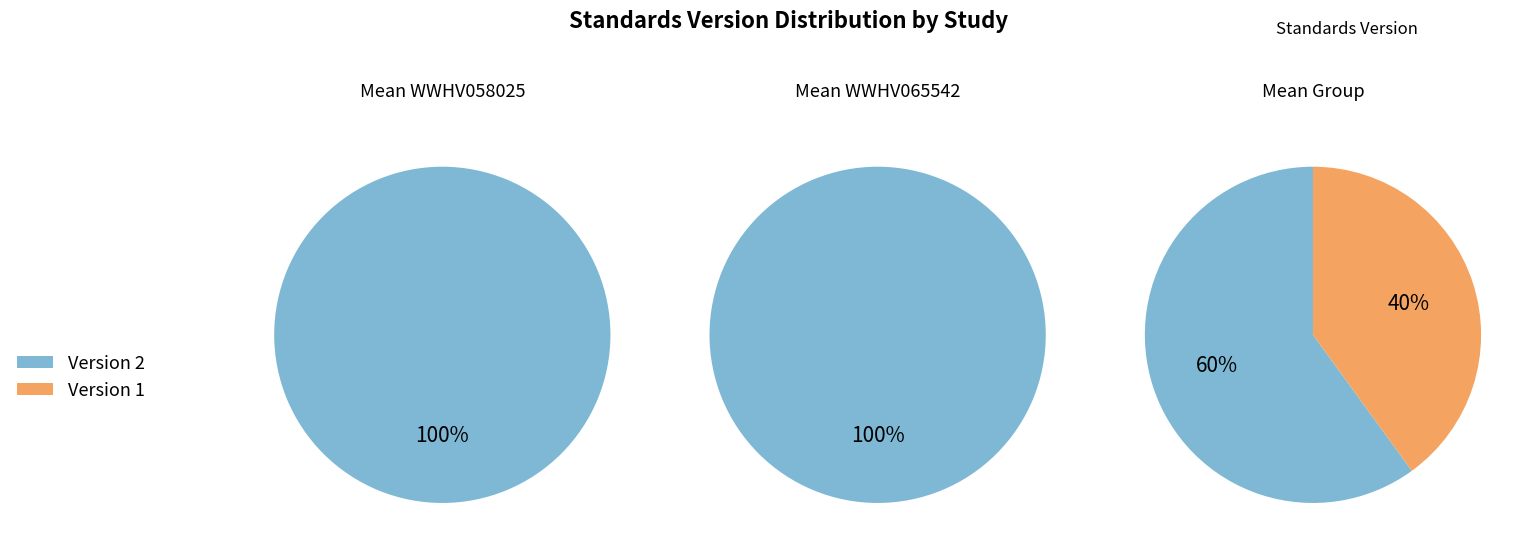

Is it true that 3 is 12% of the pie?

True